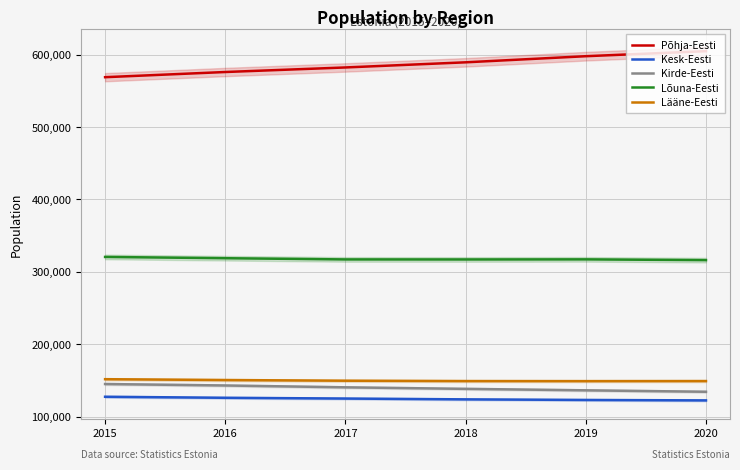

At which label does Kirde-Eesti reach its peak?

2015